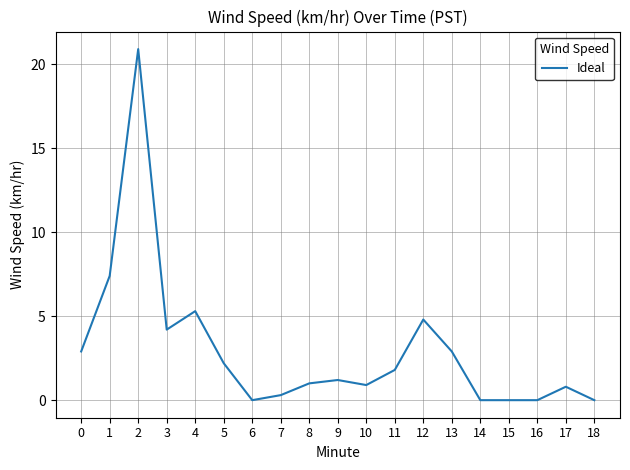

True or false: the data shows 4.8 at 12.

True